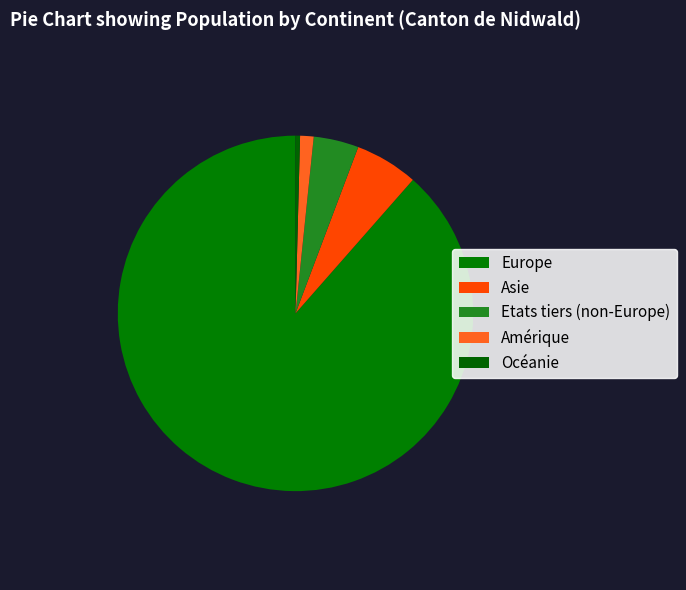

Count the number of slices in the pie.

5